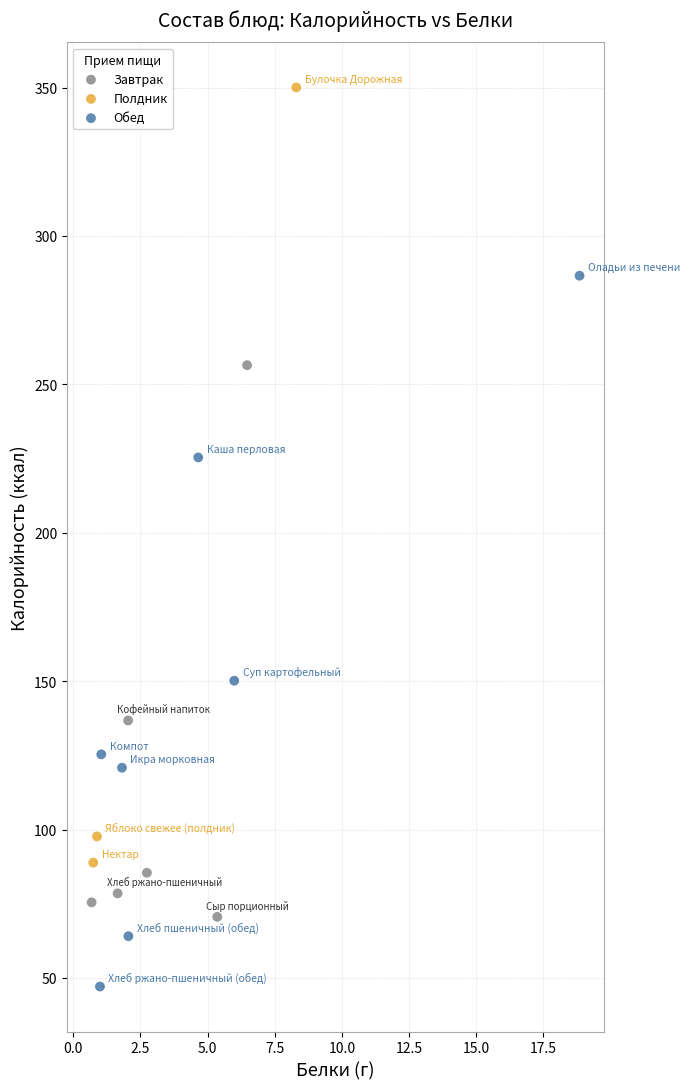

Which series has the largest Y range (max minus min)?

Полдник